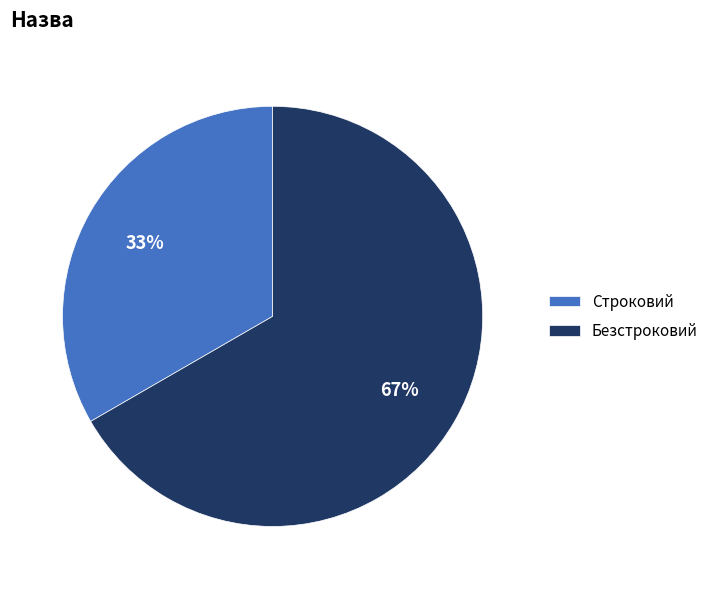

To the nearest percent, what is the combined percentage of Безстроковий and Строковий?

100%